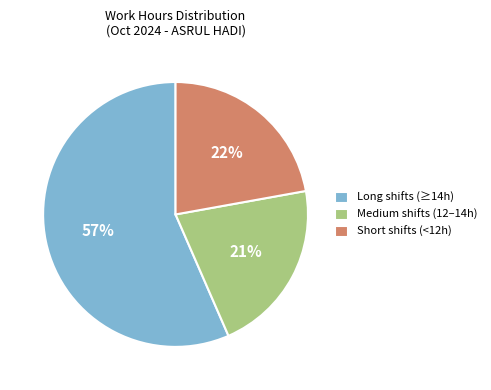

What percentage is the Medium shifts (12–14h) slice, to the nearest percent?

21%